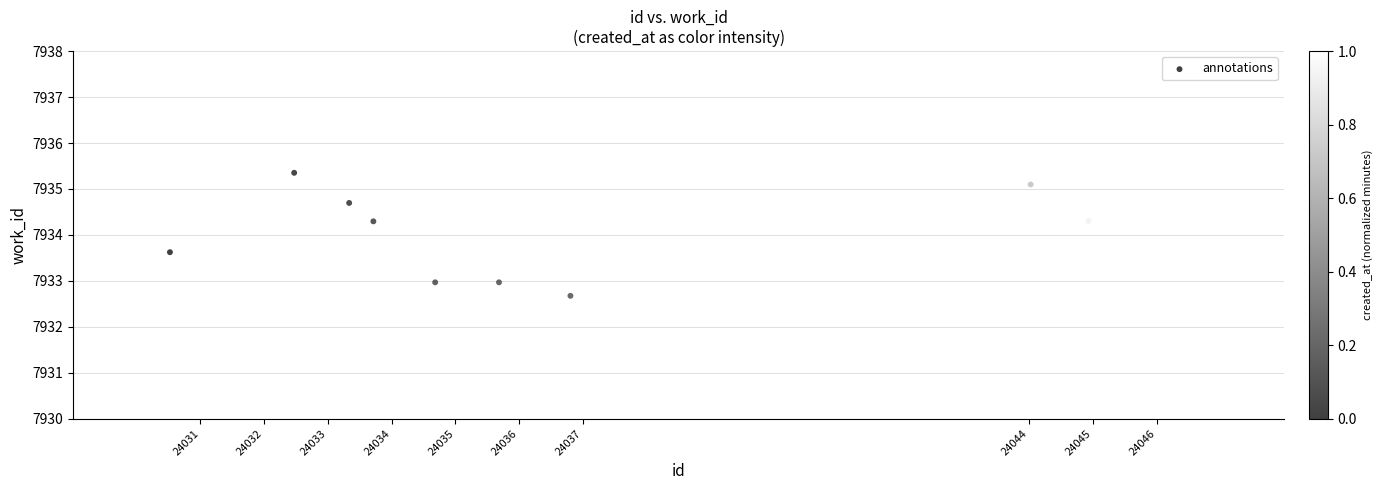

What is the range of Y values (max minus min)?

2.7